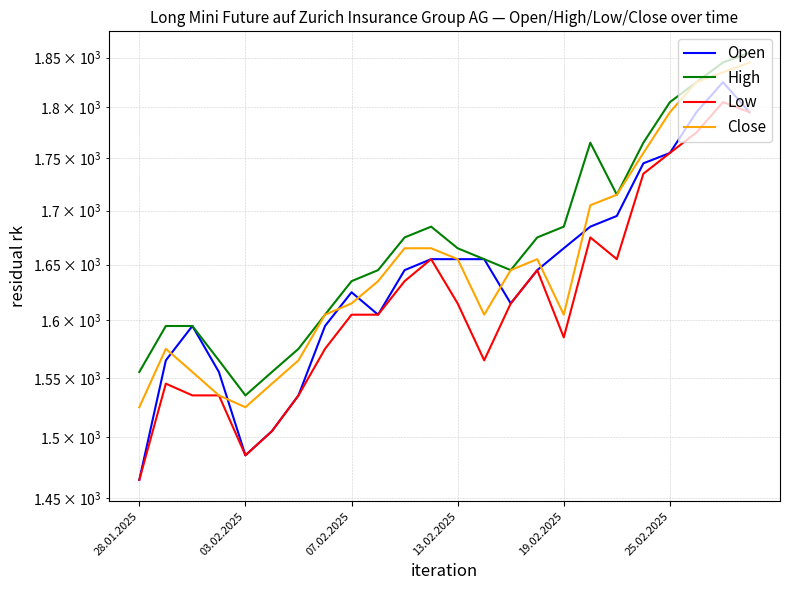

Reading left to right, list all the values displayed in this chart.

Open: 1465	1565	1595	1555	1485	1505	1535	1595	1625	1605	1645	1655	1655	1655	1615	1645	1665	1685	1695	1745	1755	1795	1825	1795
High: 1555	1595	1595	1565	1535	1555	1575	1605	1635	1645	1675	1685	1665	1655	1645	1675	1685	1765	1715	1765	1805	1825	1845	1855
Low: 1465	1545	1535	1535	1485	1505	1535	1575	1605	1605	1635	1655	1615	1565	1615	1645	1585	1675	1655	1735	1755	1775	1805	1795
Close: 1525	1575	1555	1535	1525	1545	1565	1605	1615	1635	1665	1665	1655	1605	1645	1655	1605	1705	1715	1755	1795	1825	1835	1845